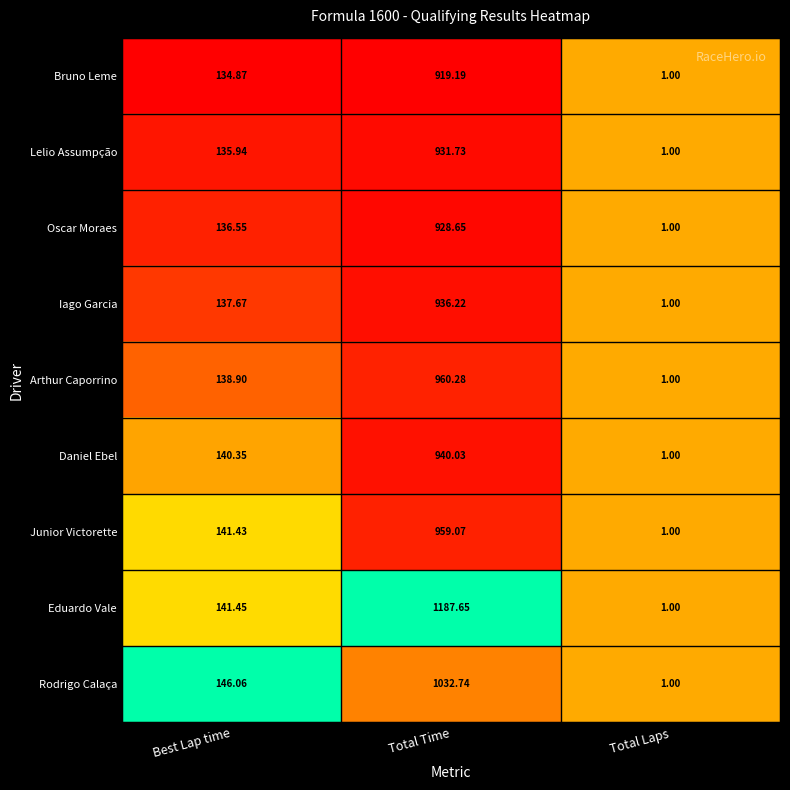

Which series has the widest spread of values?

Eduardo Vale